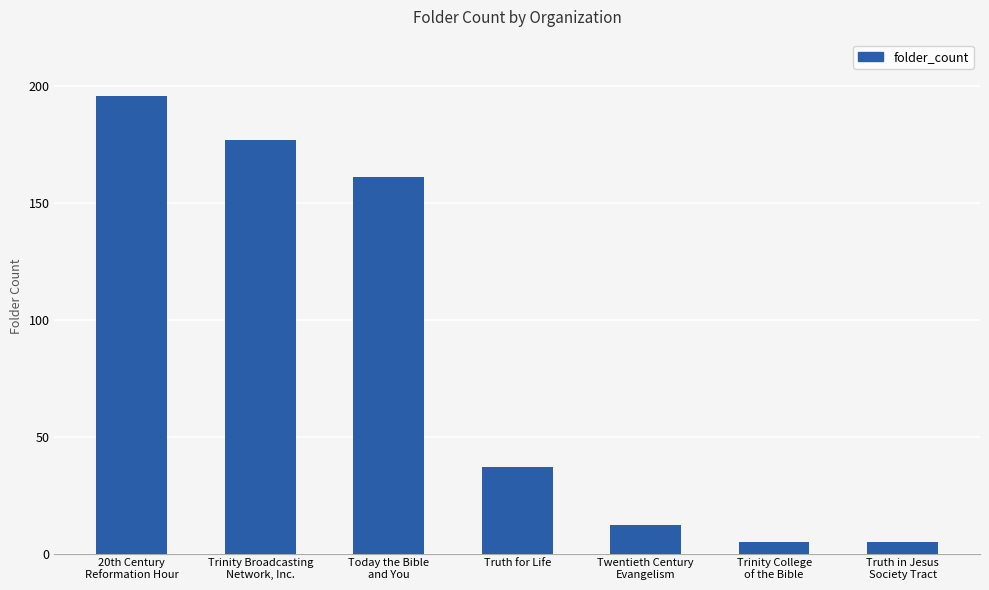

What is the approximate value at Truth for Life, to the nearest 50?

50